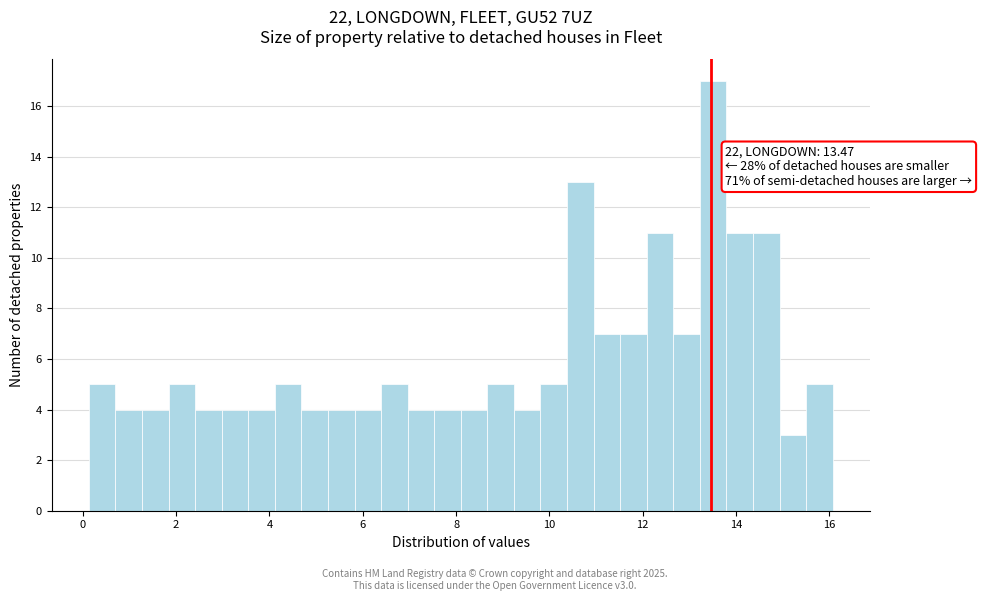

Read against the x-axis, roughly where is the centre of the tallest bar?

13.6